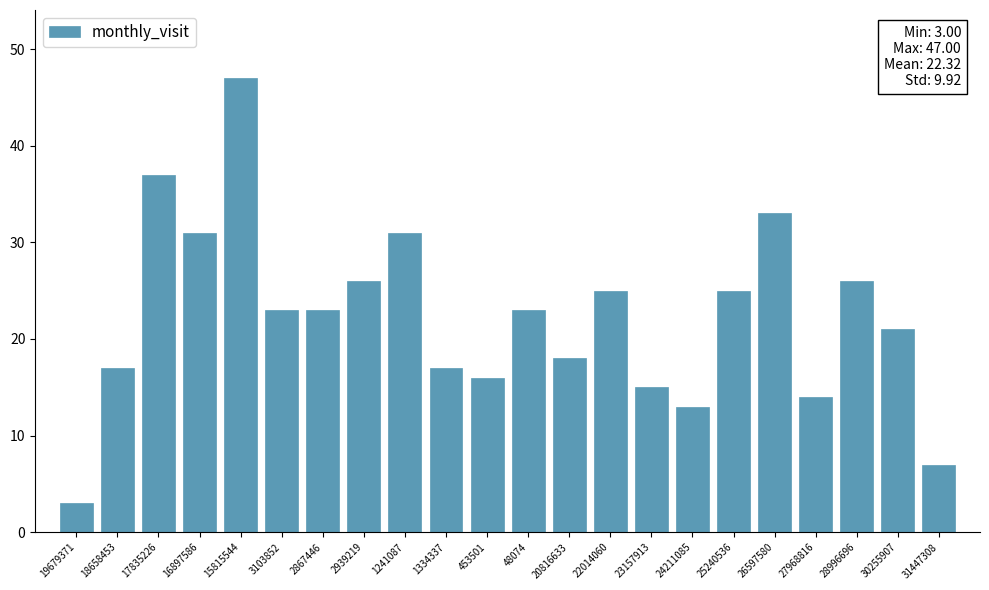

Reading left to right, what are all the values shown in this chart?

19679371=3	18658453=17	17835226=37	16897586=31	15815544=47	3103852=23	2867446=23	2939219=26	1241087=31	1334337=17	453501=16	48074=23	20816633=18	22014060=25	23157913=15	24211085=13	25240536=25	26597580=33	27968816=14	28996696=26	30255907=21	31447308=7